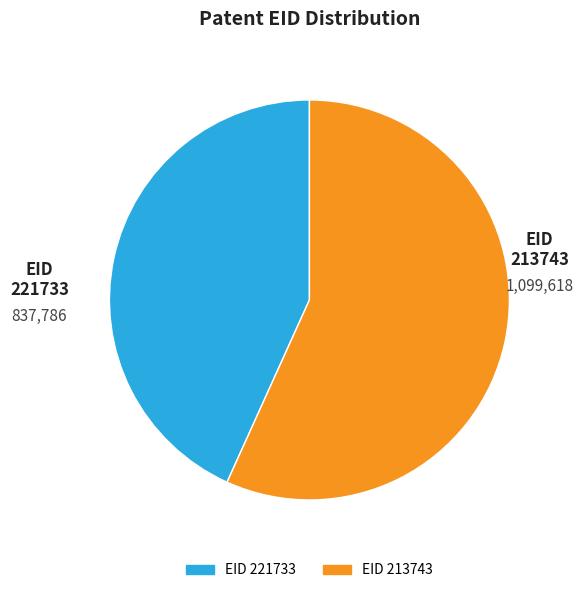

Does any single category account for the majority?

Yes